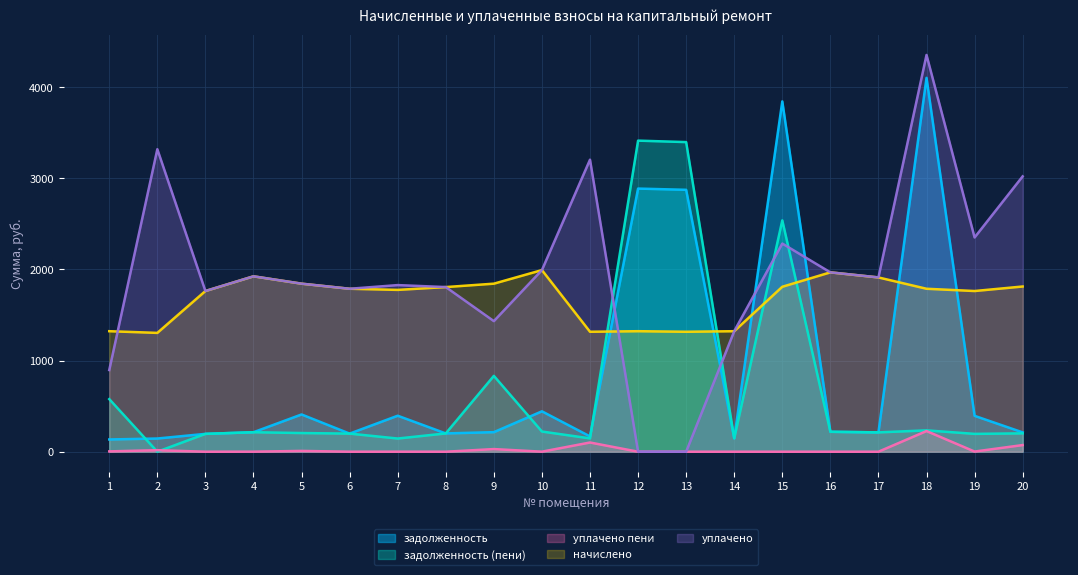

At which label does уплачено reach its minimum?

12